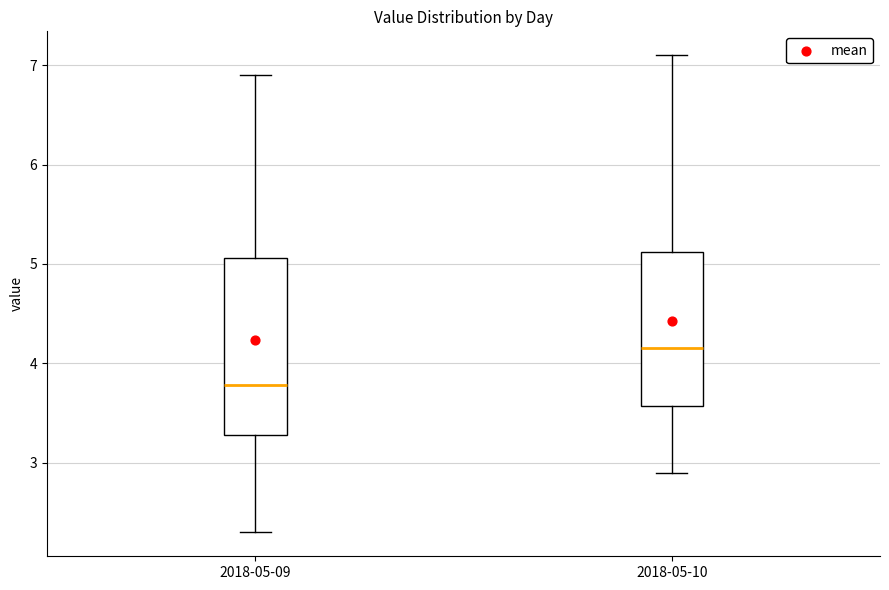

Which box has the lowest median line?

2018-05-09